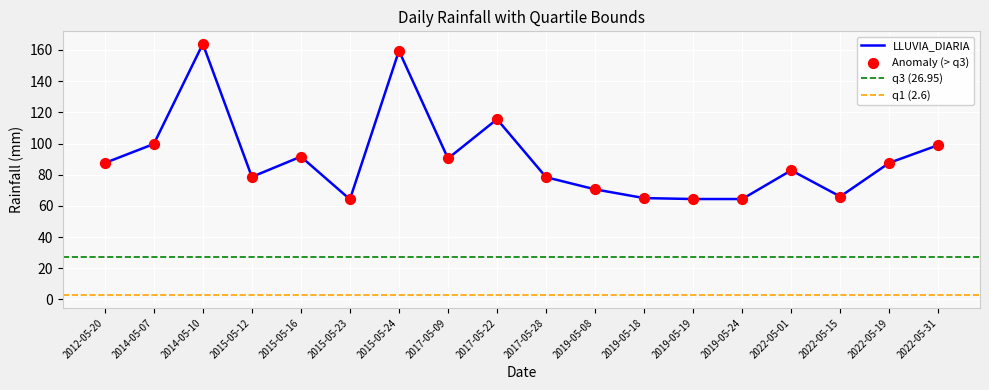

Which series has the widest spread of Y values?

LLUVIA_DIARIA